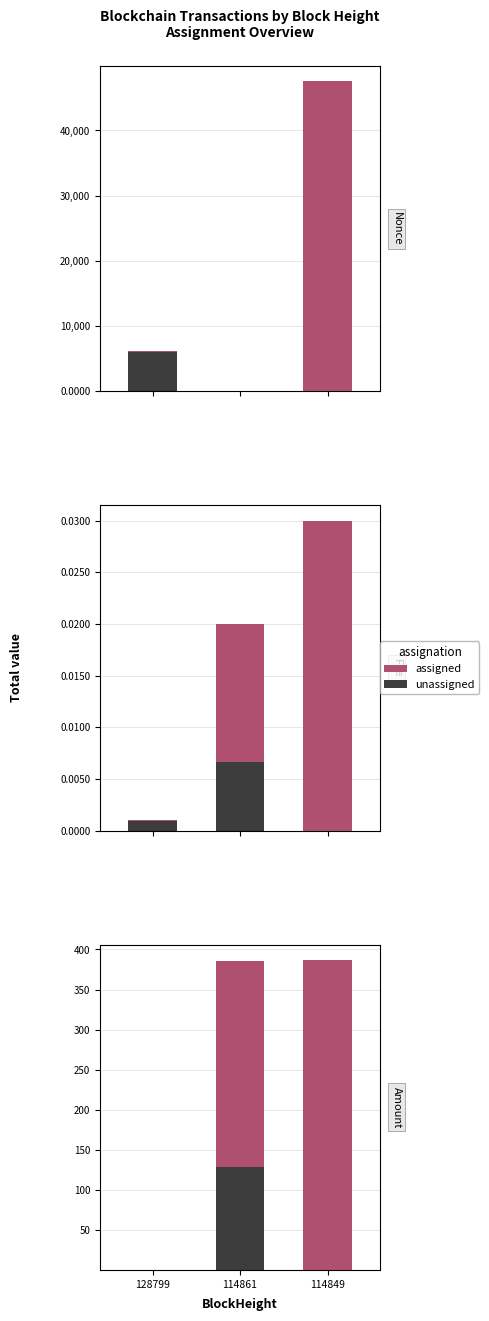

The value of unassigned at 114849 is -81.3. True or false?

False